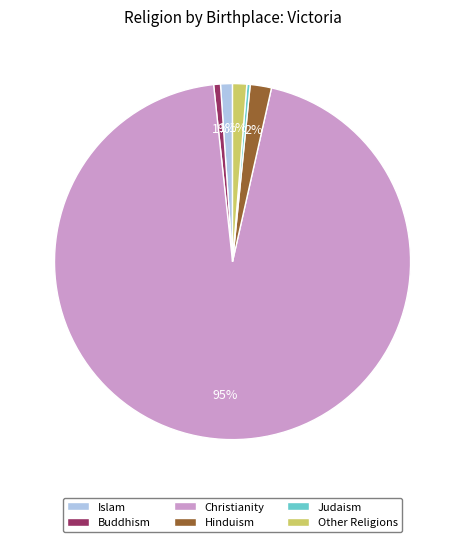

To the nearest percent, what is the average slice percentage?

17%